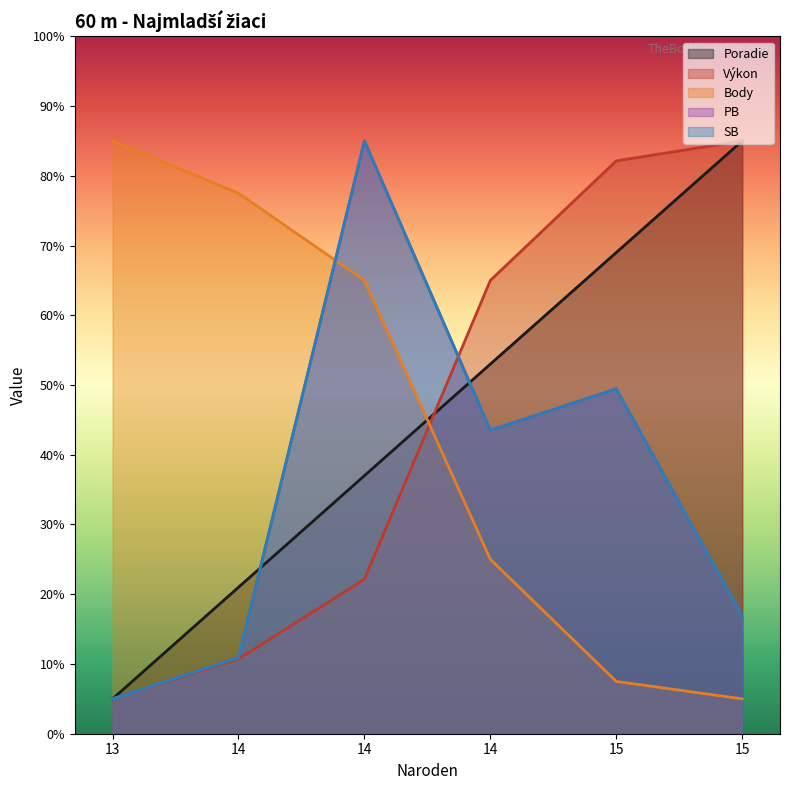

How many values in the PB series exceed 43?

3